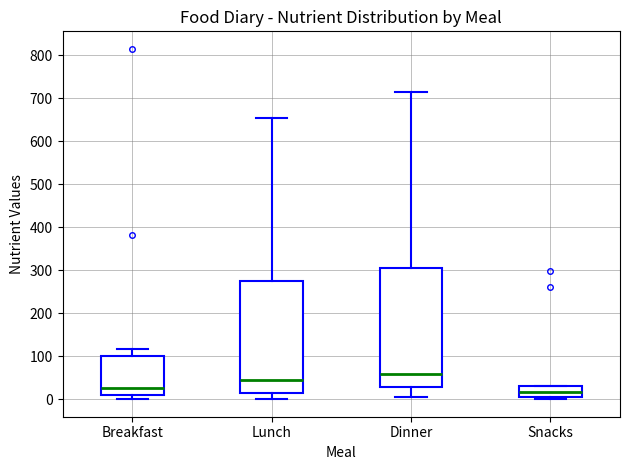

Reading left to right, read every box against the y-axis: the position of its median line, the range the box covers, and the ends of its whiskers. The values are not printed on the chart, so give them approximately, as read against the axis.

Breakfast: median 30, box 10 to 100, whiskers 0 to 120
Lunch: median 50, box 10 to 270, whiskers 0 to 650
Dinner: median 60, box 30 to 310, whiskers 10 to 720
Snacks: median 20, box 0 to 30, whiskers 0 (just below the box's lower edge) to 30